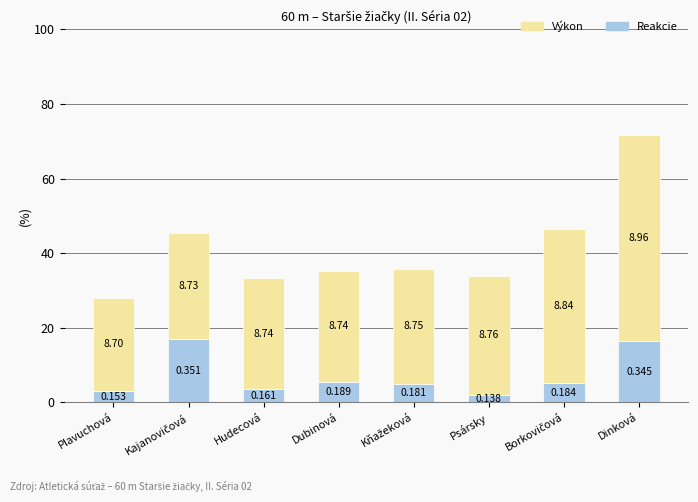

Does the chart contain any negative values?

No